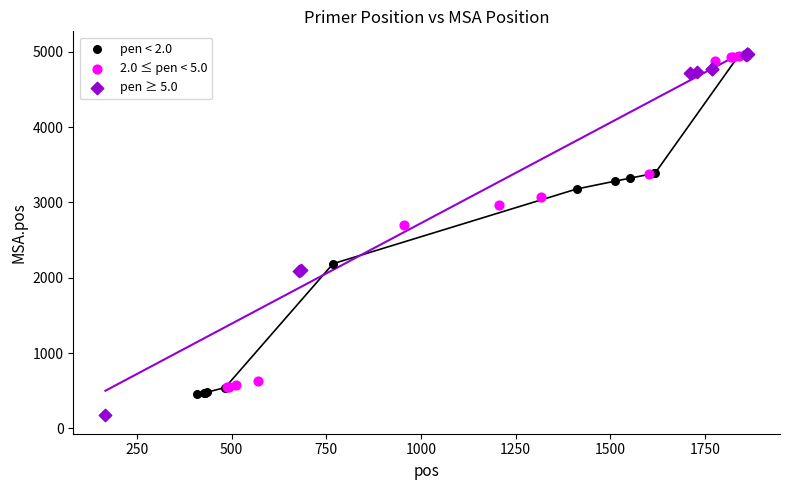

Which series has the largest Y range (max minus min)?

pen ≥ 5.0